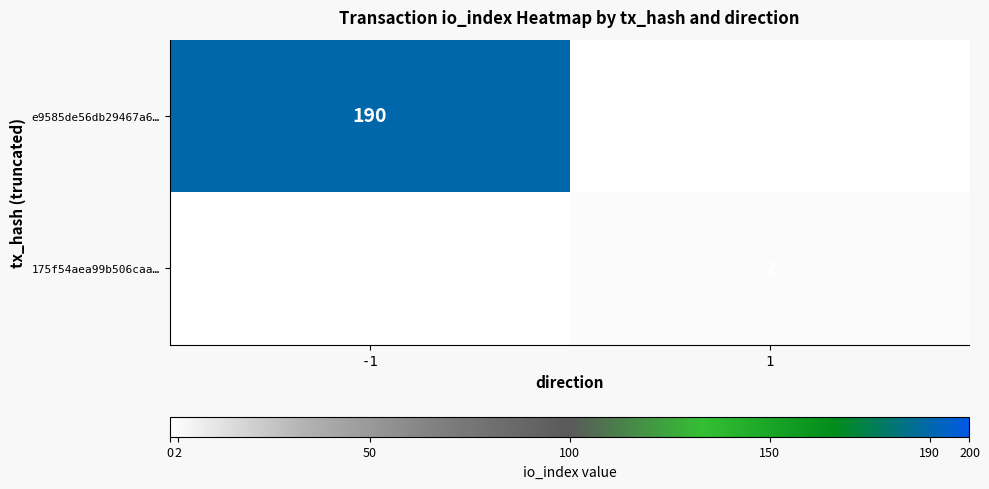

At which category does the chart reach its peak across all series?

-1